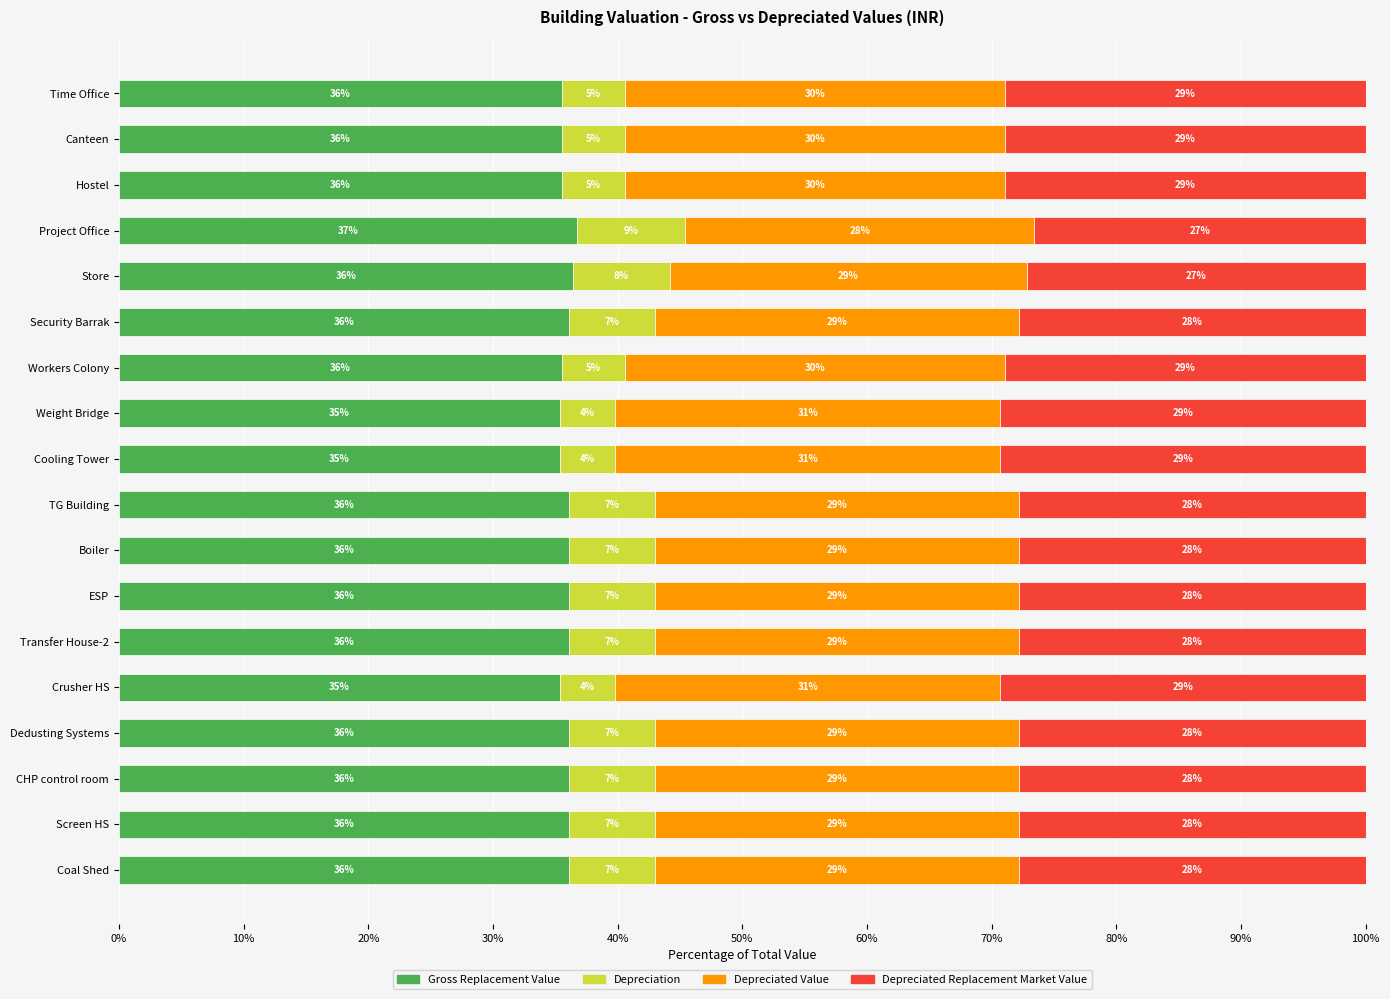

What is the highest value of the Gross Replacement Value series?

36.7